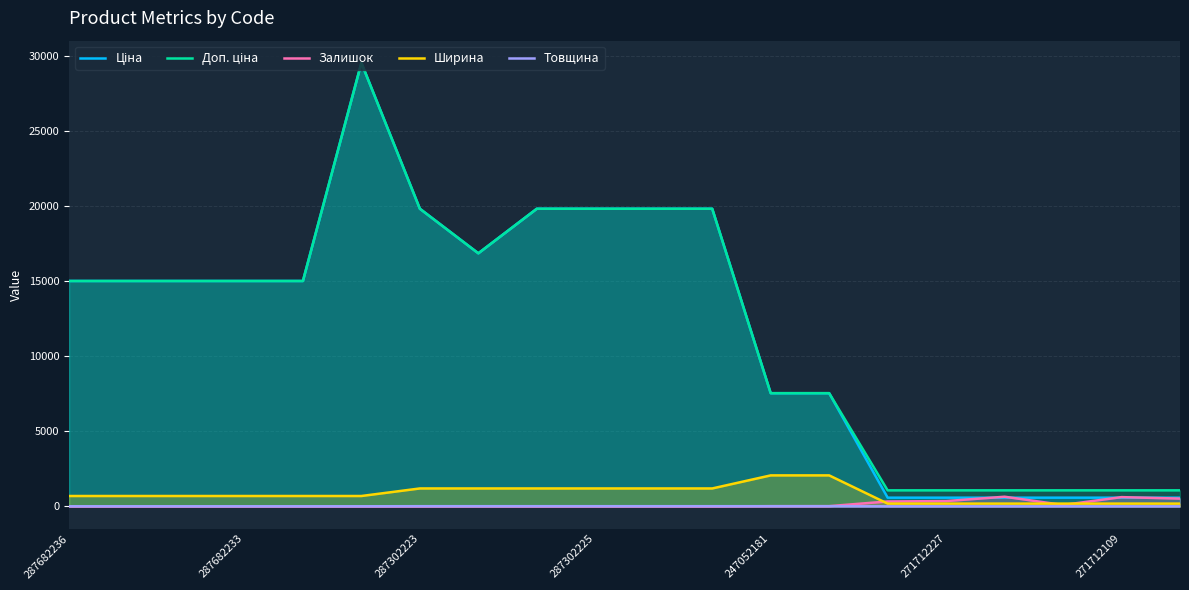

How many lines are shown in the chart?

5